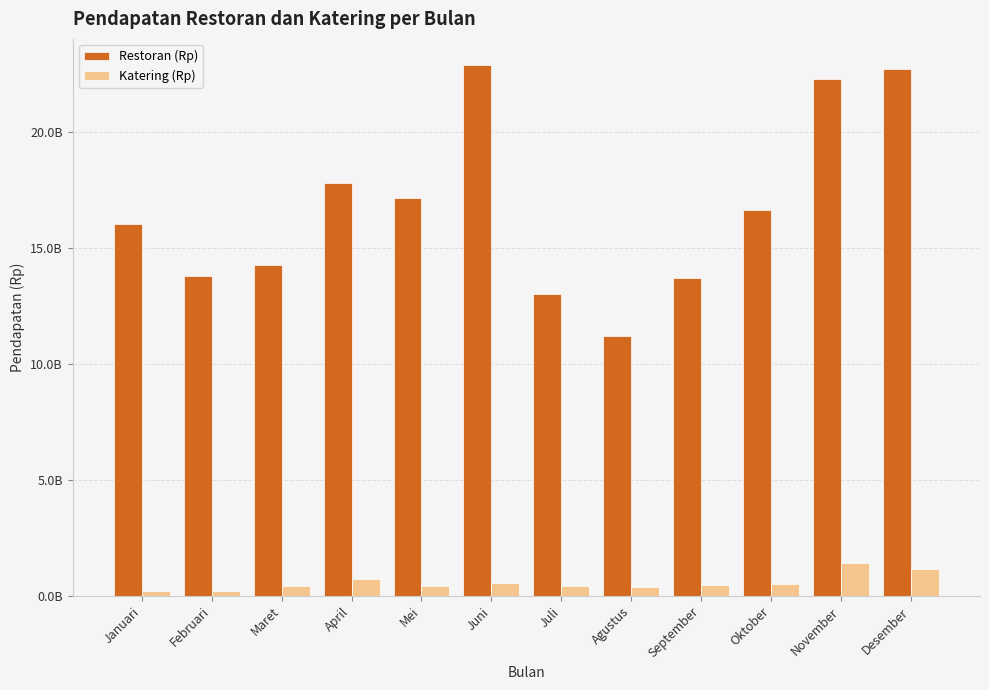

What is the highest value of the Katering (Rp) series?

1433105829